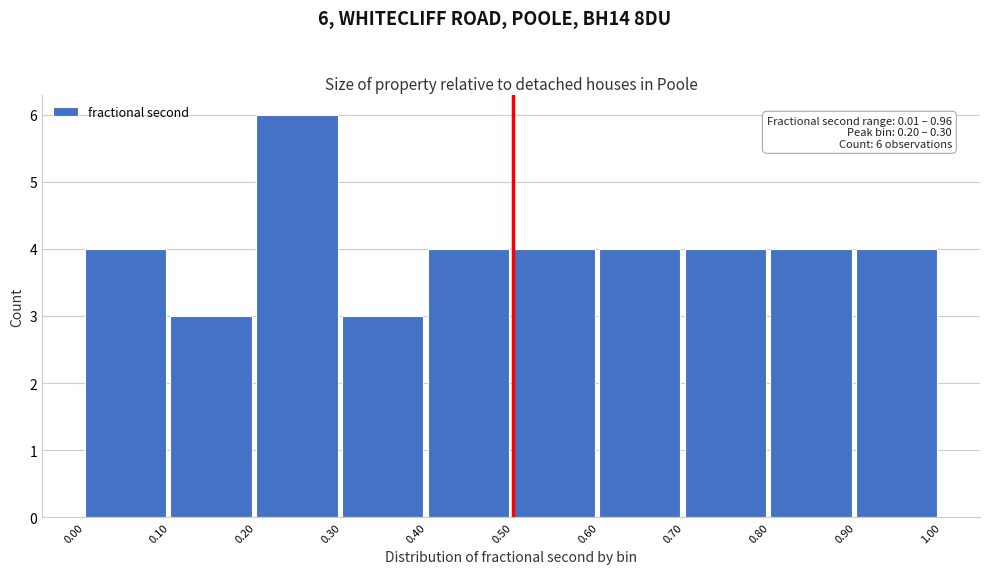

Over which range of the x-axis is the bar tallest?

0.20 to 0.30